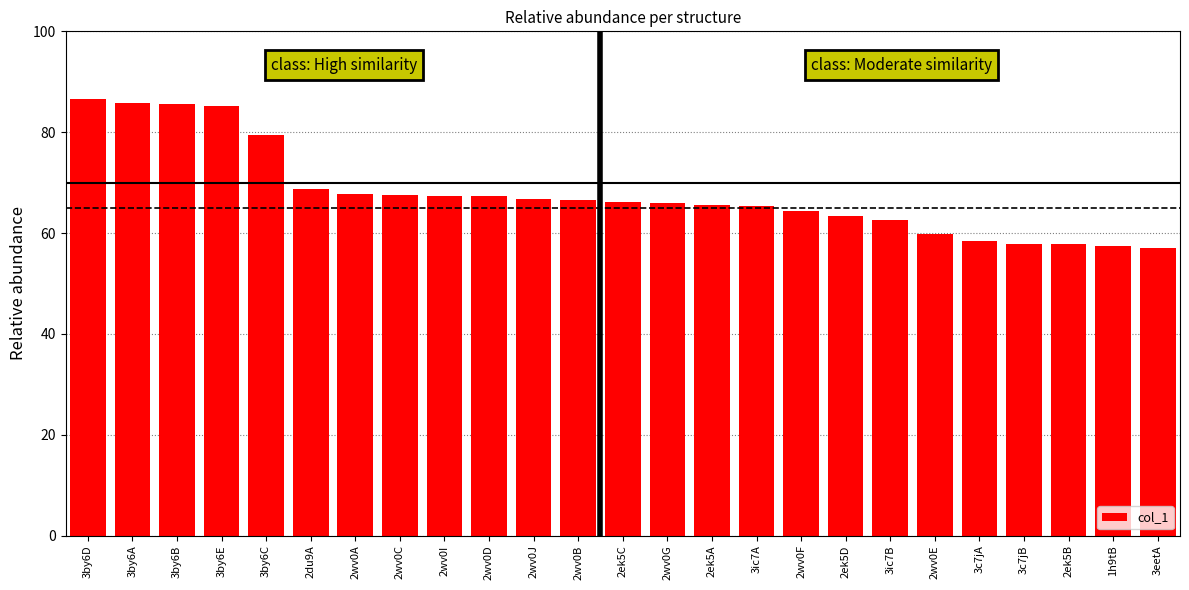

What is the difference between the maximum and second lowest values?

29.3